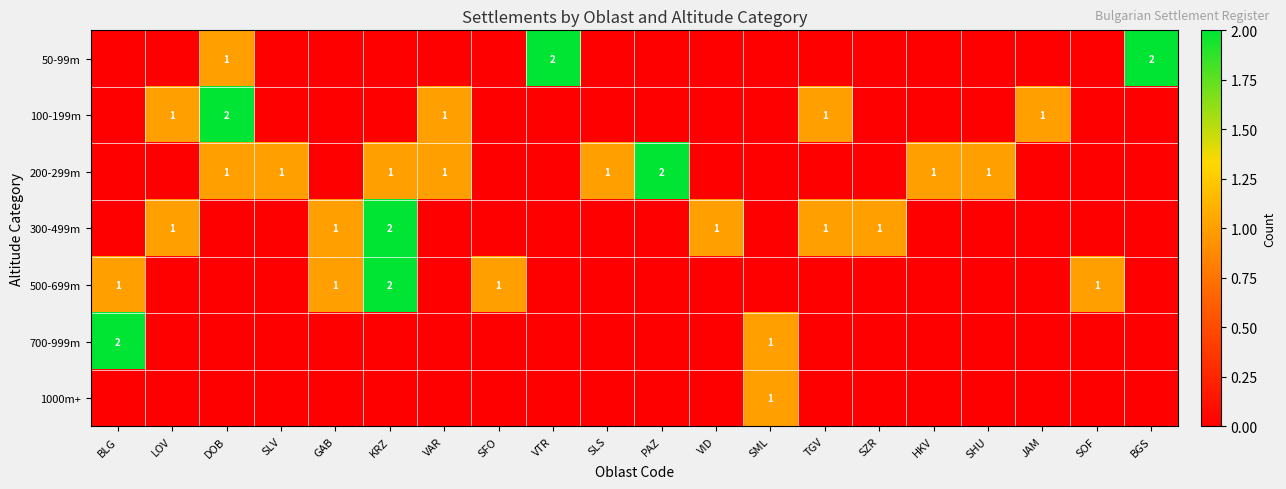

The 100-199m series shows 1 at TGV. True or false?

True